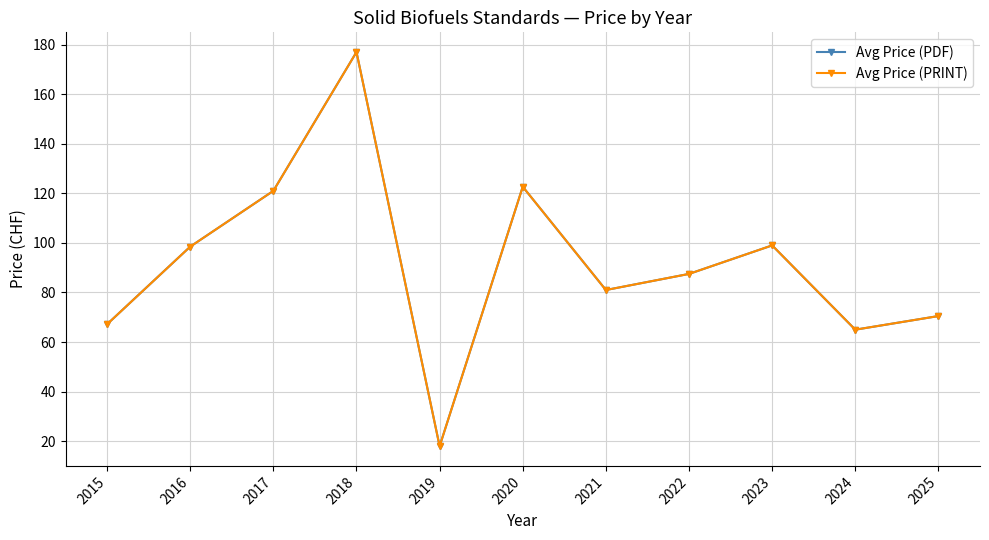

True or false: Avg Price (PRINT) and Avg Price (PDF) intersect in this chart.

False